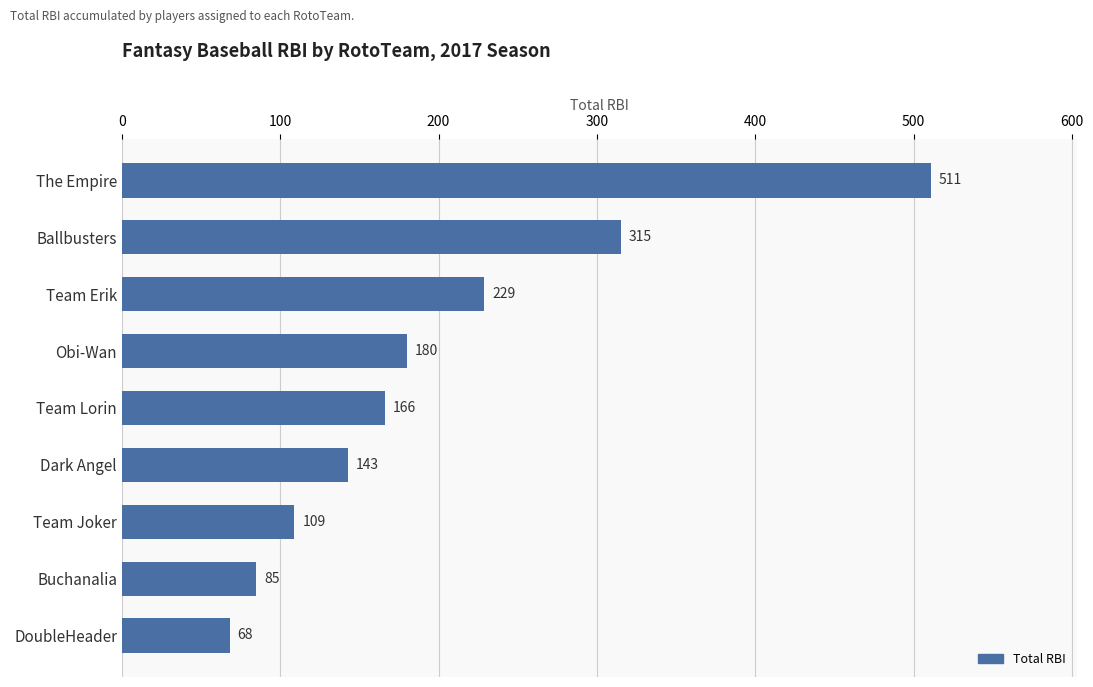

What is the label of the 2nd bar from the bottom?

Buchanalia